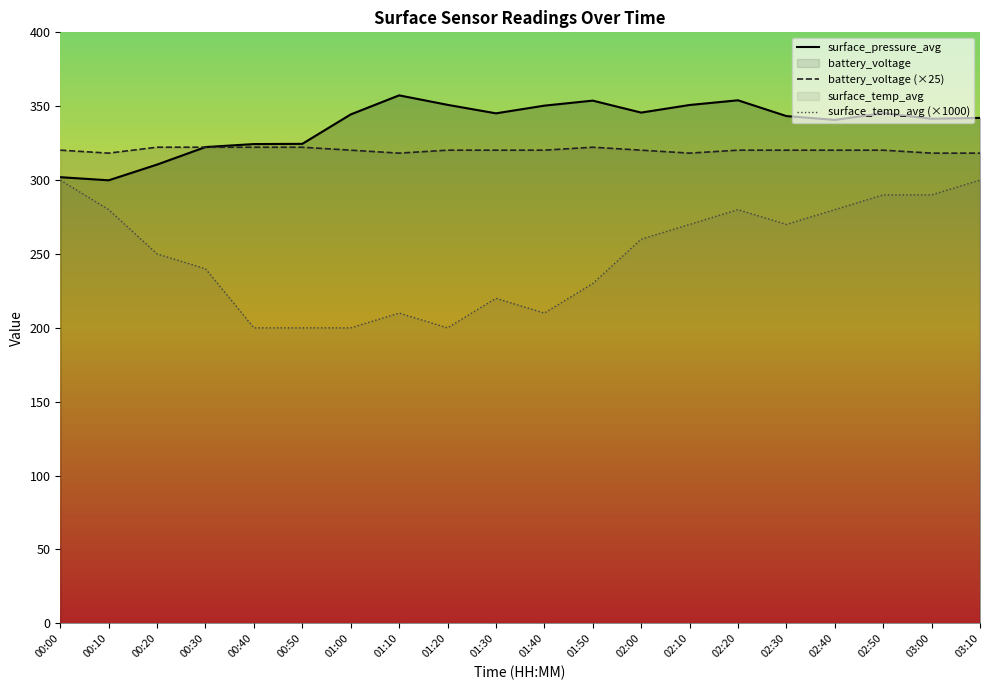

Does the chart display data point markers on the line(s)?

No